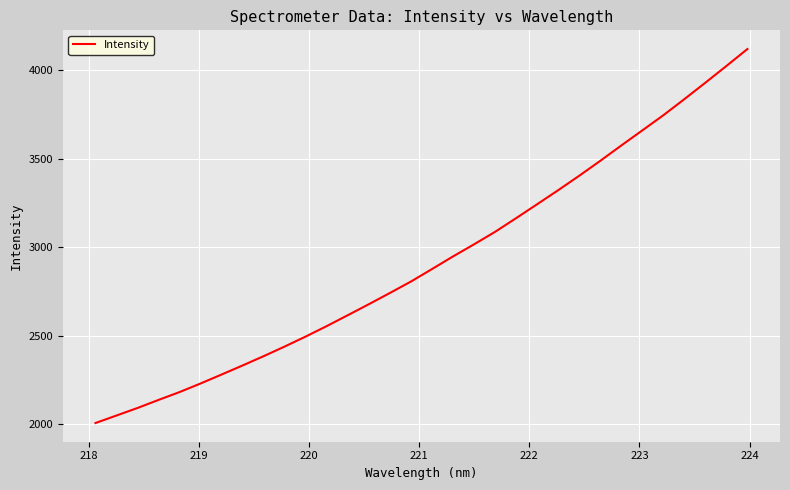

What is the smallest value displayed?

2007.7